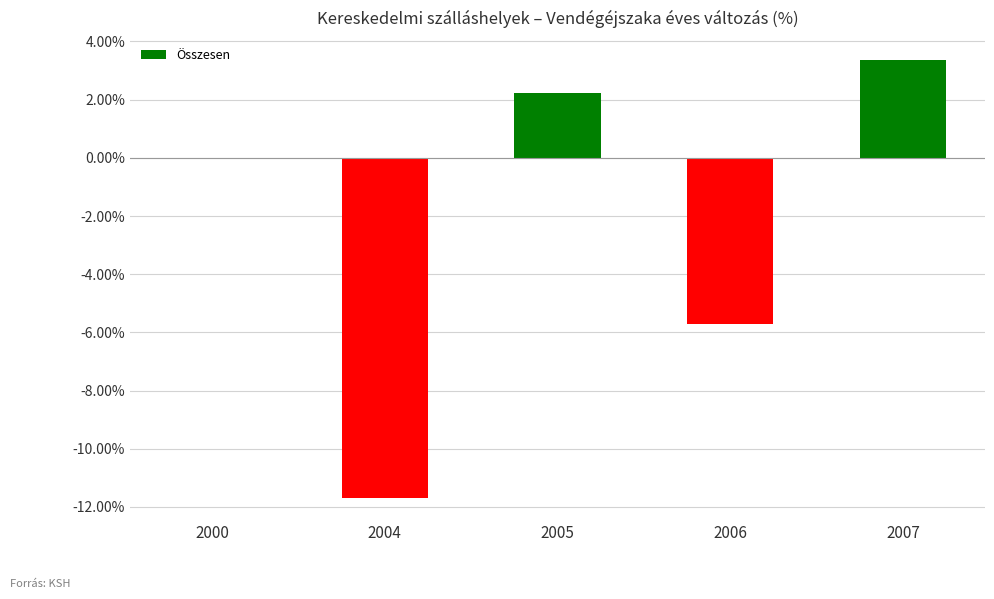

What is the approximate value at 2005?

2.2